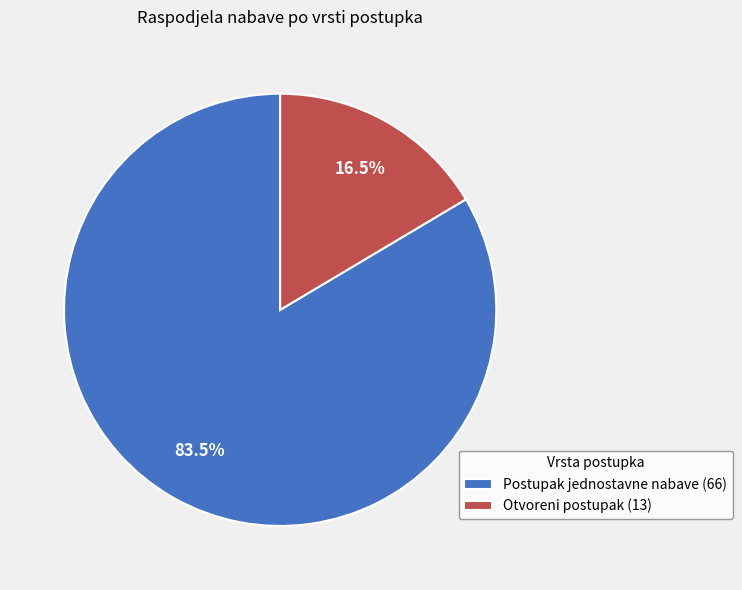

Which has a higher value, Otvoreni postupak (13) or Postupak jednostavne nabave (66)?

Postupak jednostavne nabave (66)